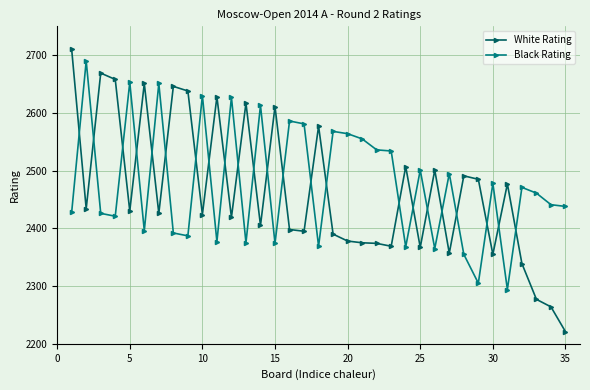

How many data points does each series have?

35